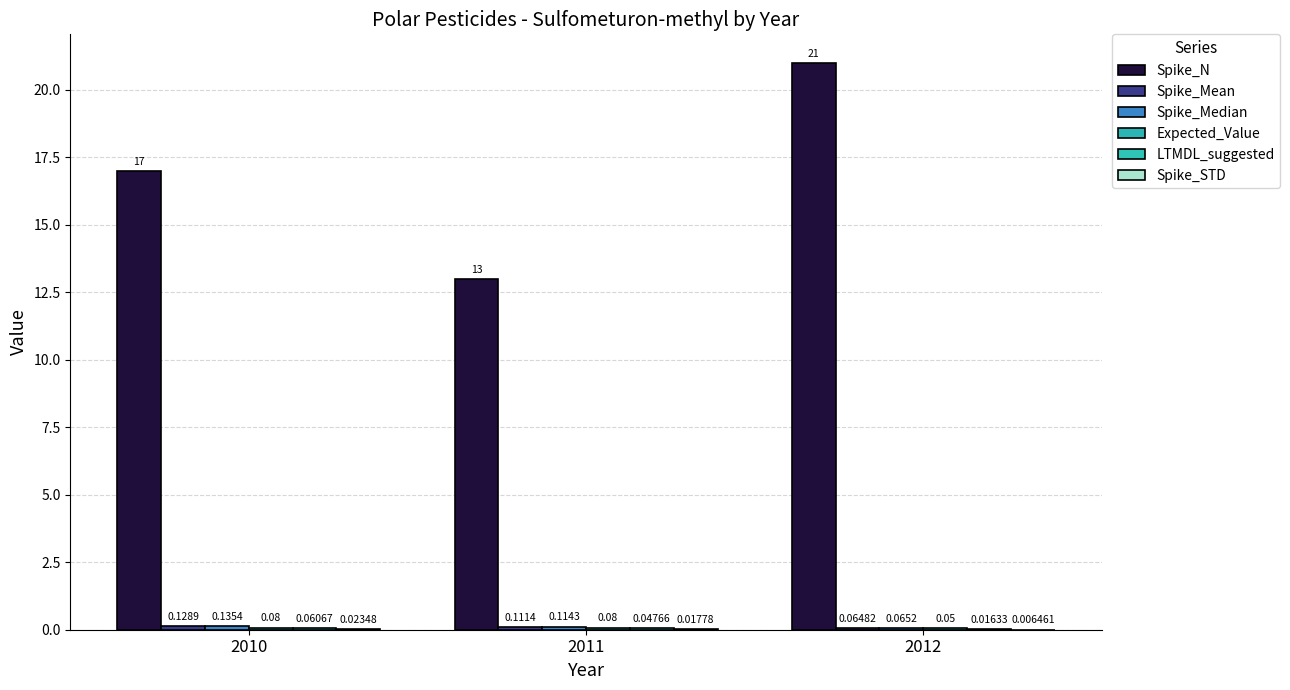

At 2011, list the series in order from largest to smallest.

Spike_N, Spike_Median, Spike_Mean, Expected_Value, LTMDL_suggested, Spike_STD